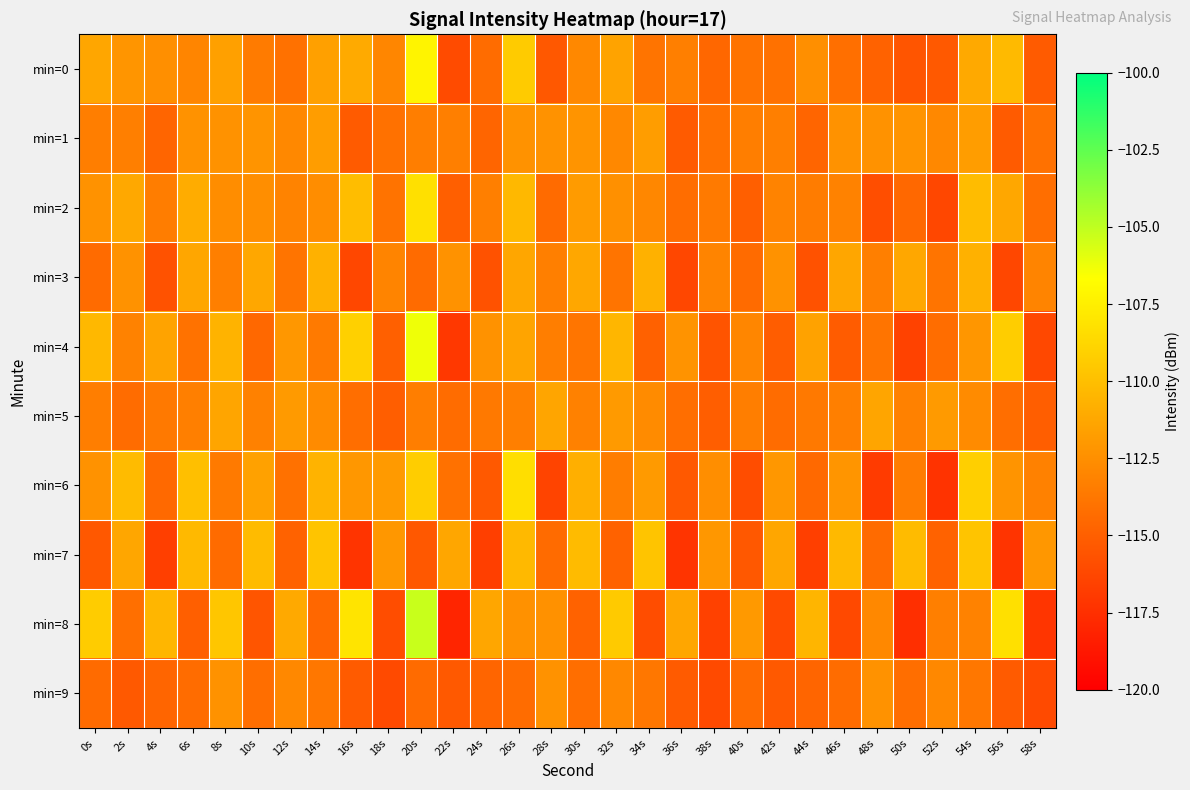

List the series in order of their peak value, highest first.

min=8, min=4, min=0, min=2, min=6, min=7, min=3, min=5, min=1, min=9